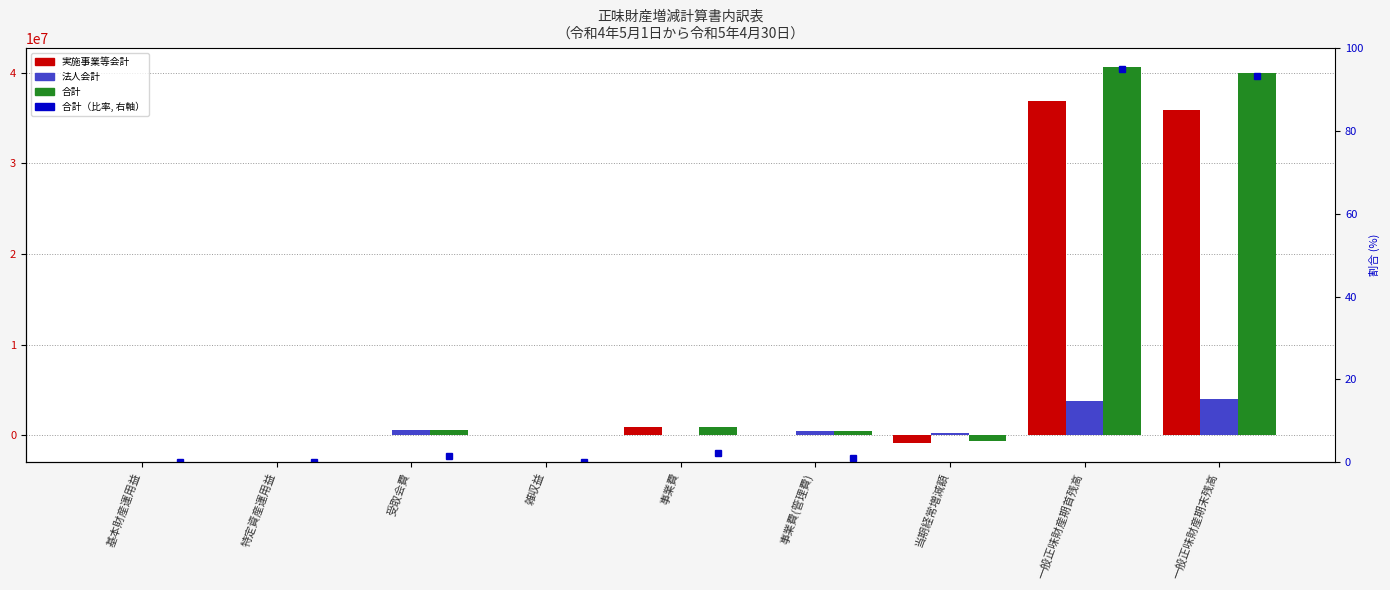

Reading left to right, list all the values displayed in this chart.

実施事業等会計: 0.0	0.0	0.0	0.0	900000.0	0.0	-900000.0	36829082.0	35929082.0
法人会計: 51.0	52042.0	595000.0	7.0	0.0	424680.0	222420.0	3778881.0	4001301.0
合計: 51.0	52042.0	595000.0	7.0	900000.0	424680.0	-677580.0	40607963.0	39930383.0
合計（比率）: 0.0	0.1	1.4	0.0	2.1	1.0	-1.6	95.0	93.4